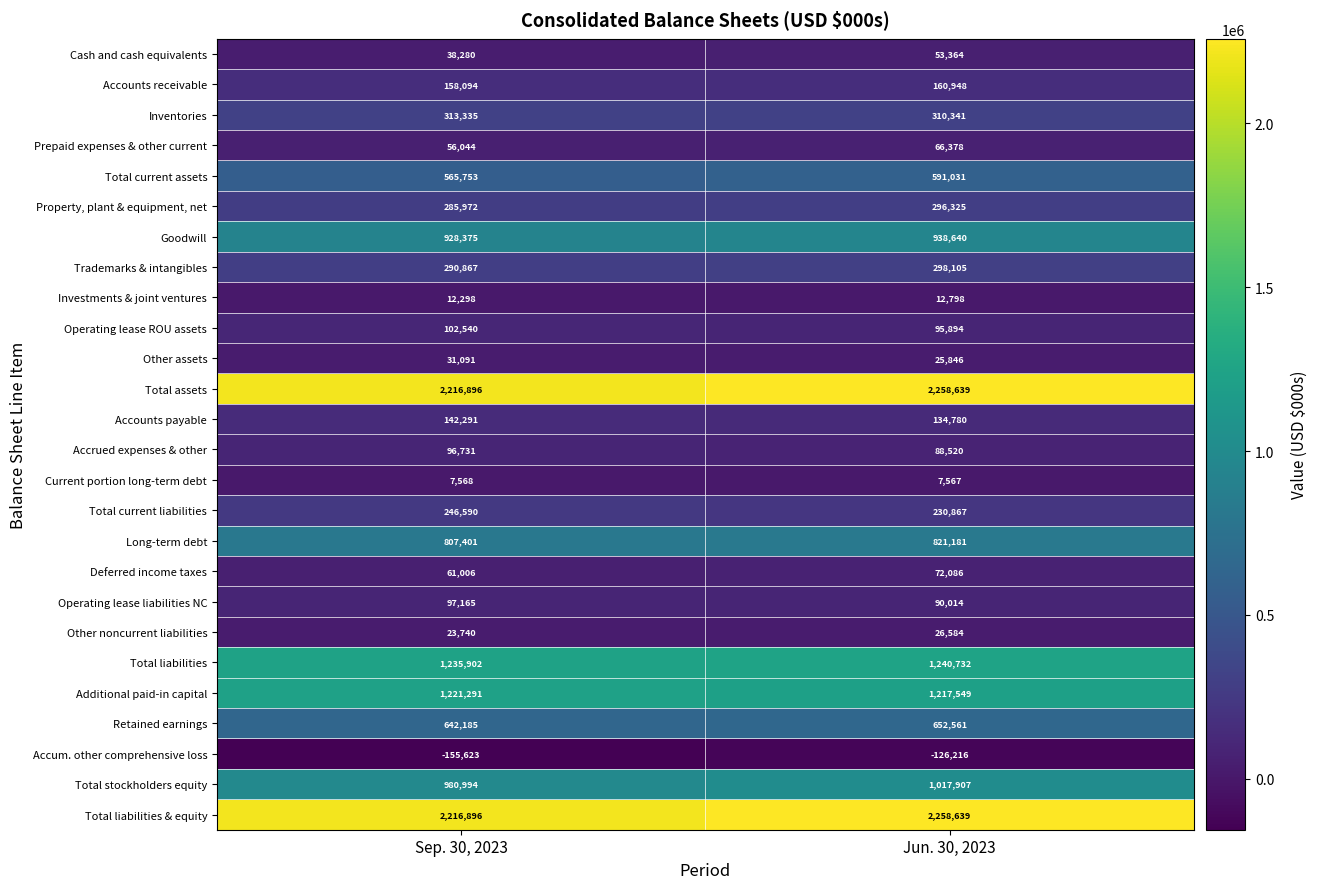

How many categories are shown in the chart?

2